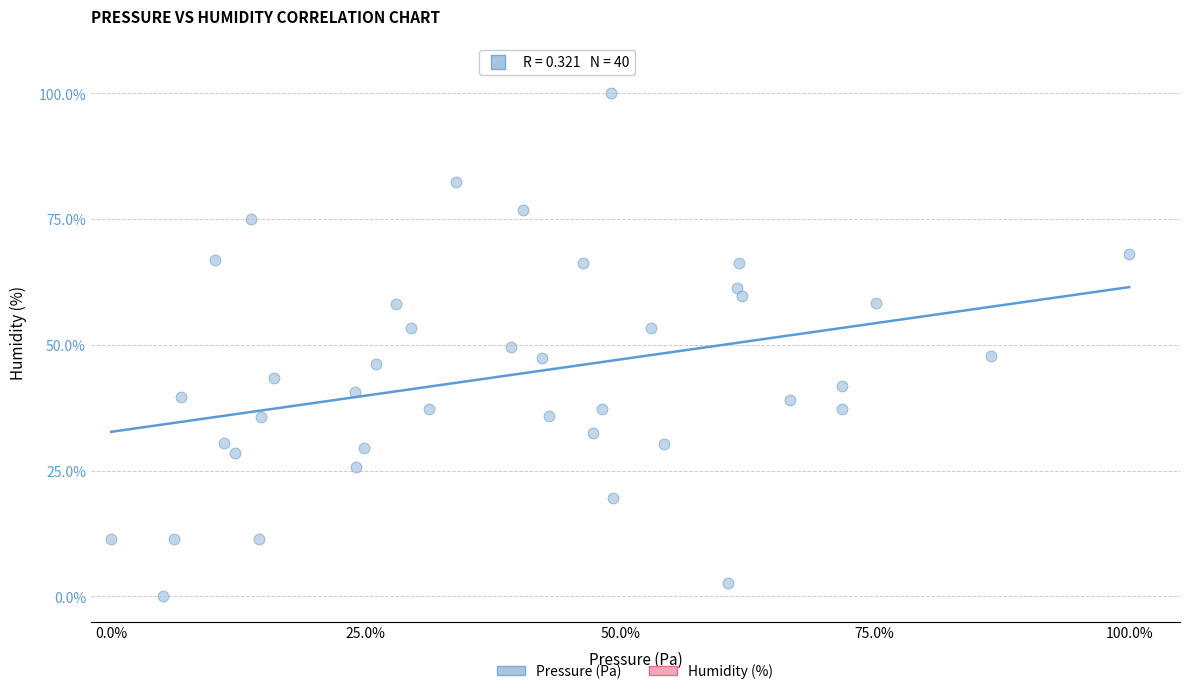

What is the range of X values (max minus min)?

100.0